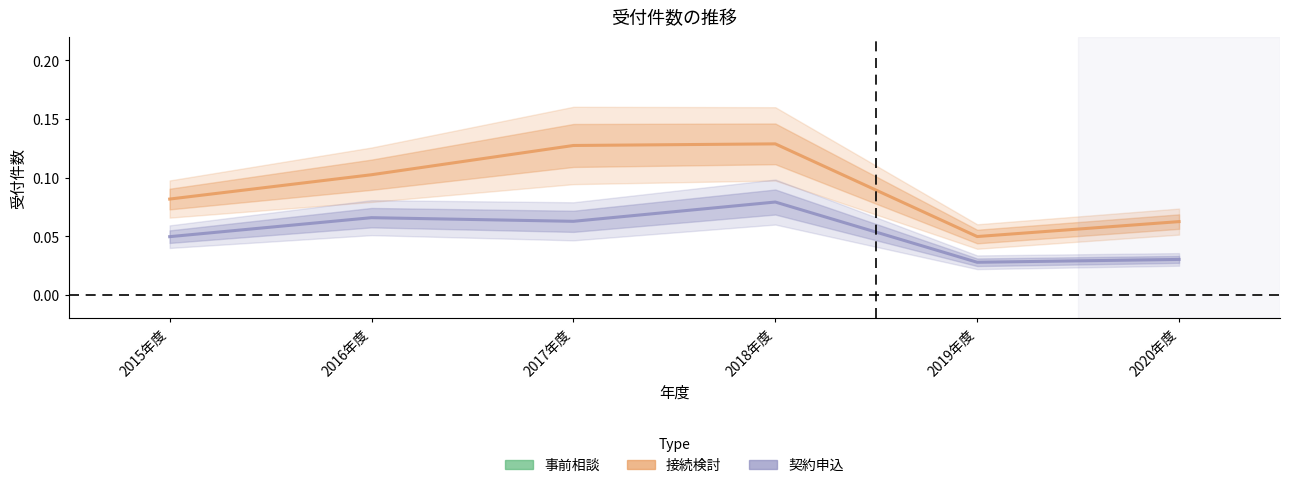

What position from the right is 2020年度?

1